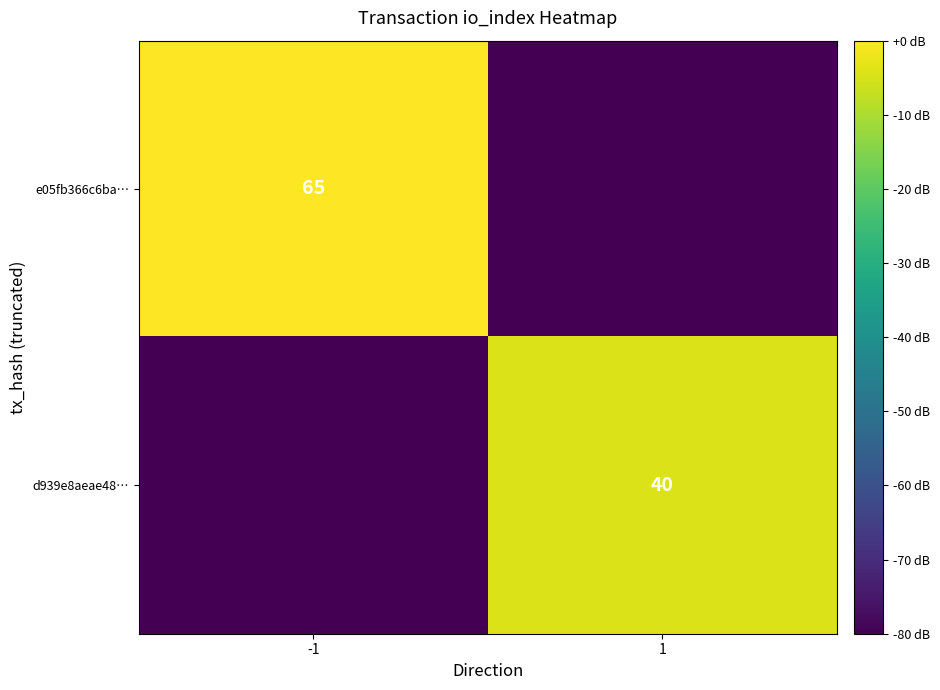

True or false: e05fb366c6ba… has a value of 65 at -1.

True